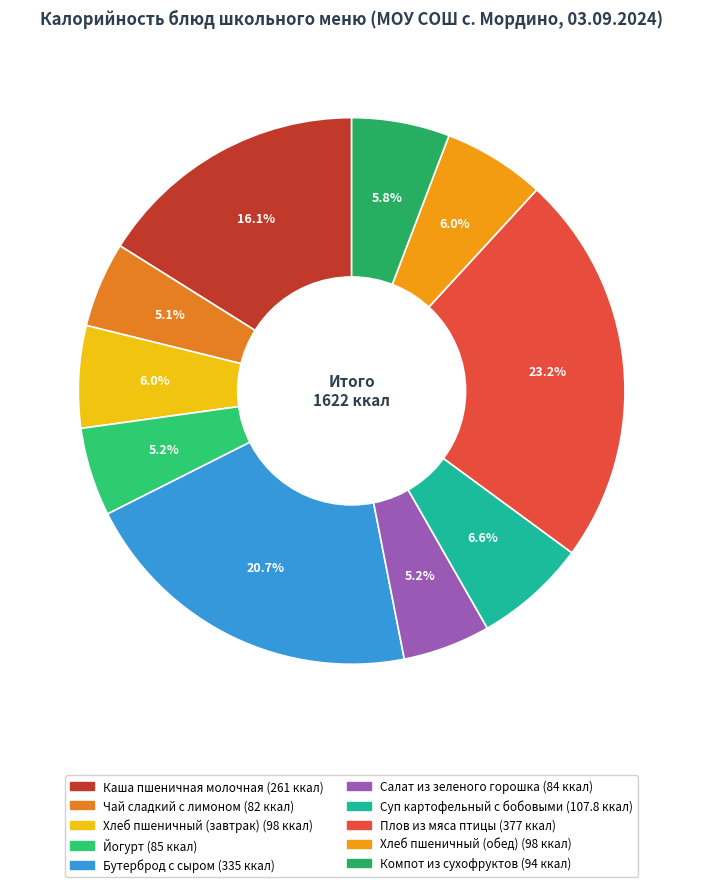

Count the number of slices in the pie.

10